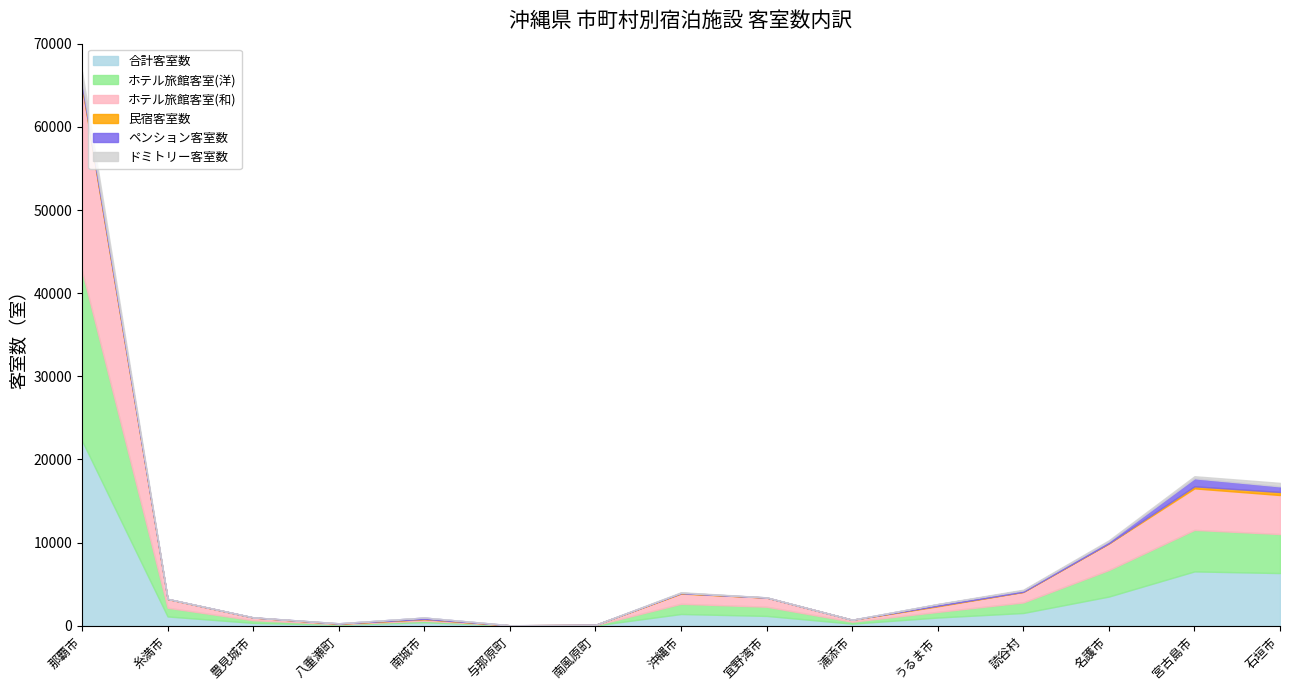

How many values in the ホテル旅館客室(和) series exceed 1046?

7